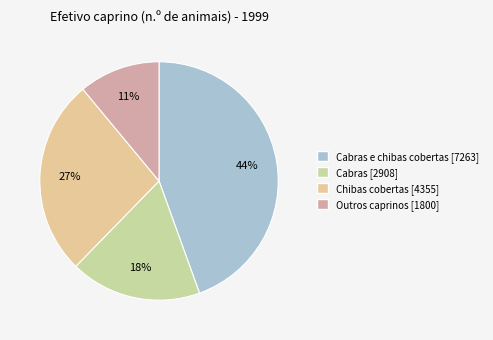

To the nearest percent, what is the average slice percentage?

25%